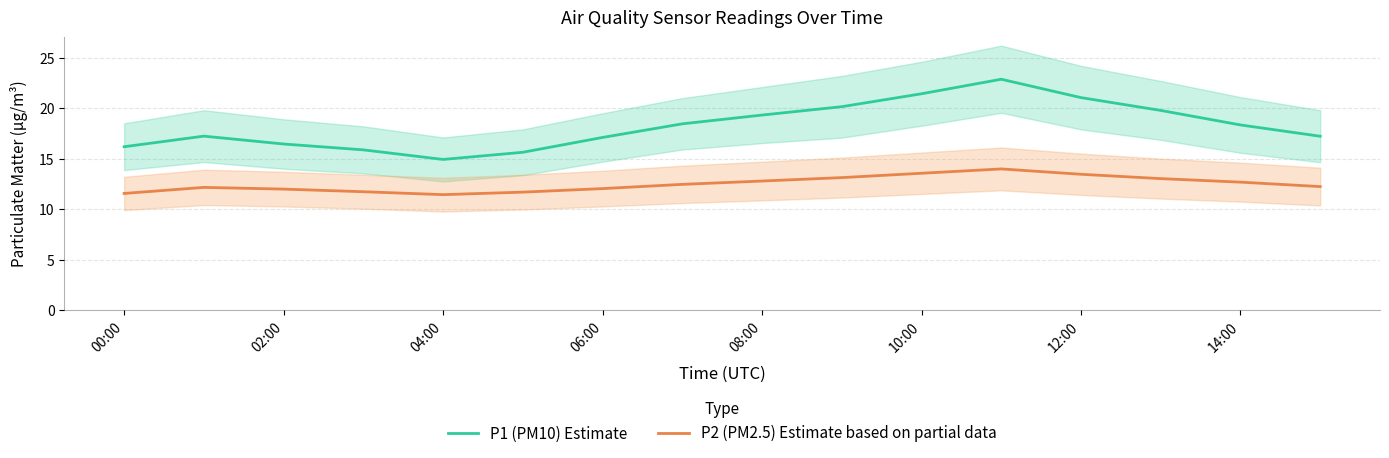

List the series in order of their overall mean, lowest first.

P2 (PM2.5) Estimate based on partial data, P1 (PM10) Estimate